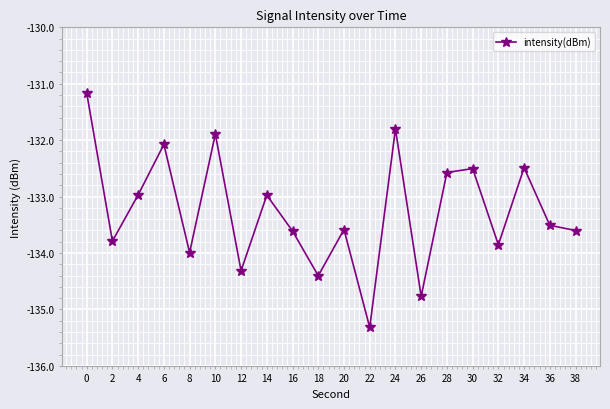

Is it true that the value at 6 is -132.1?

True